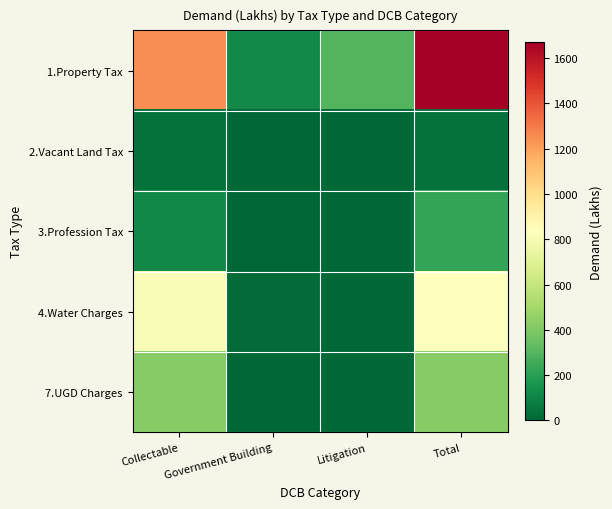

Which series has the largest range (max minus min)?

1.Property Tax